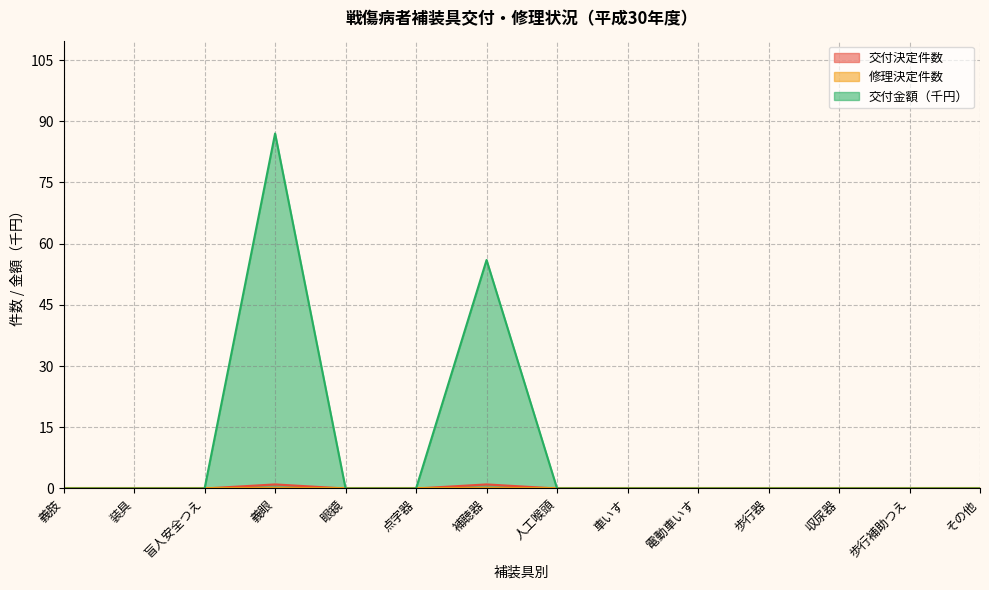

Which category has the lowest value across all series?

義肢